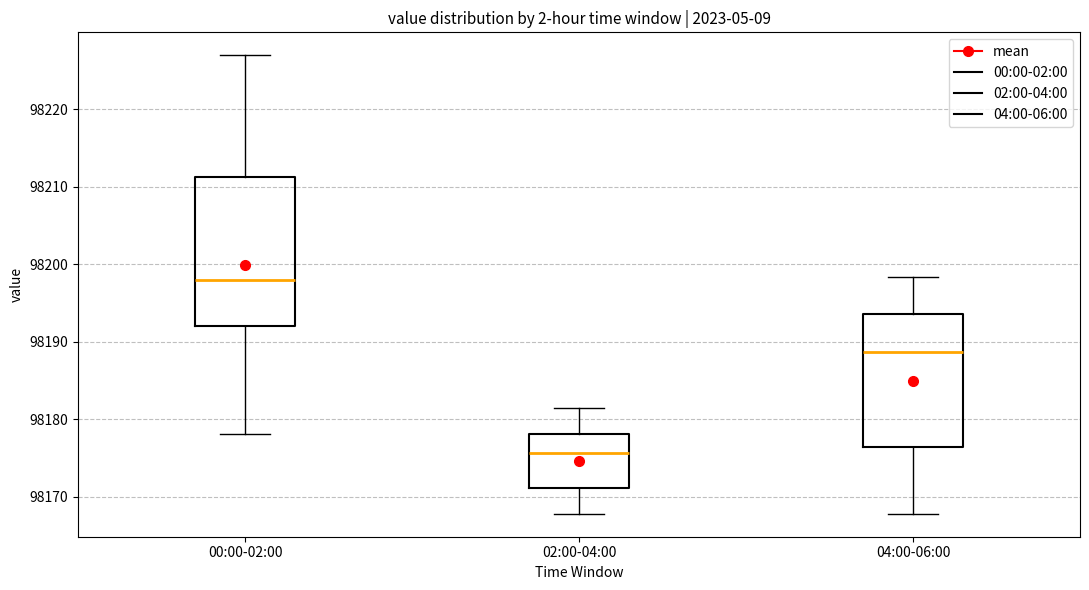

Which box's median line is the lowest?

02:00-04:00